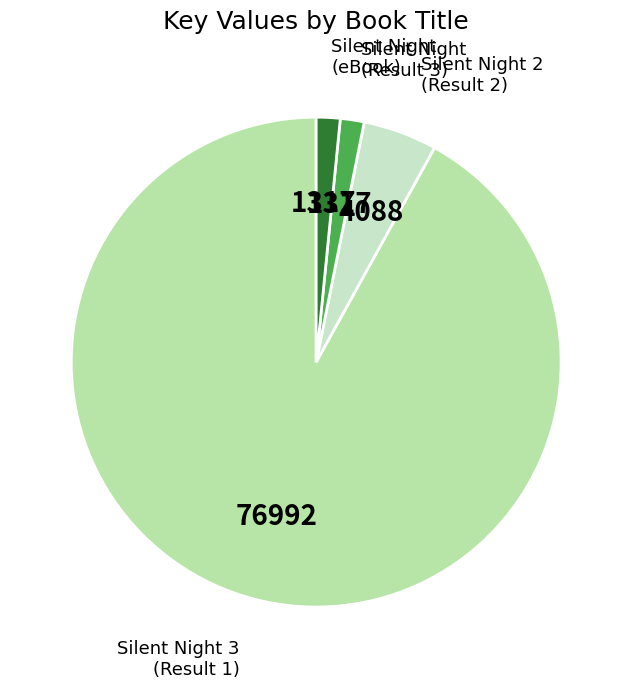

How many slices are in this pie chart?

4